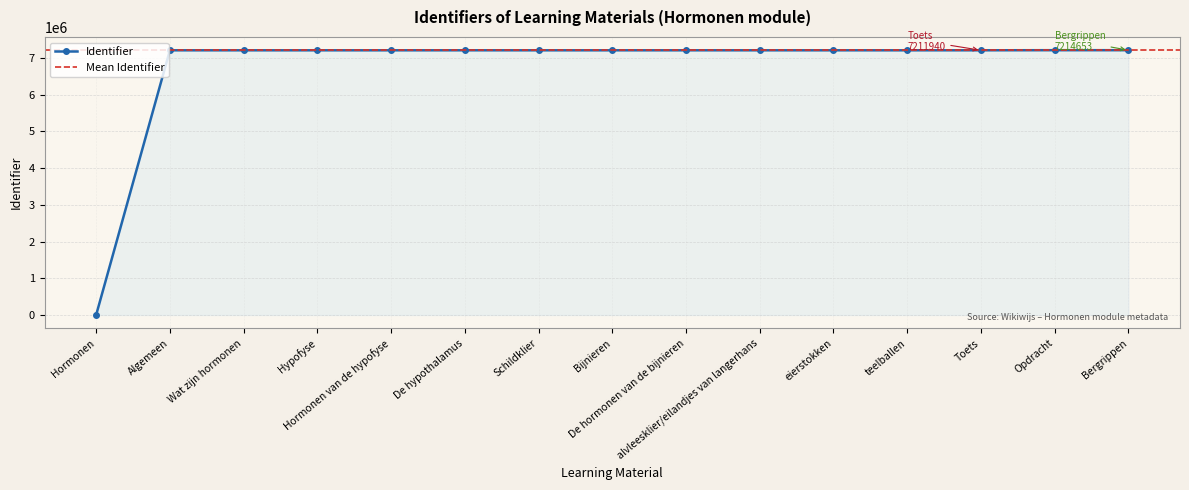

The value at De hormonen van de bijnieren is 7211741. True or false?

True